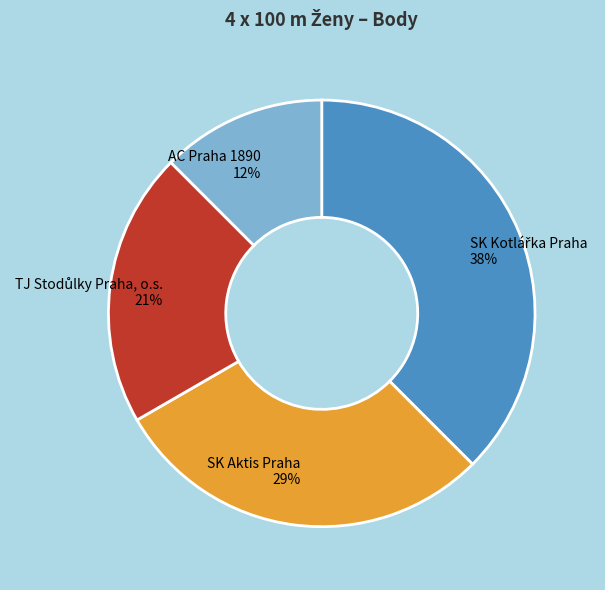

Do AC Praha 1890 and SK Aktis Praha together represent more than half of the pie?

No